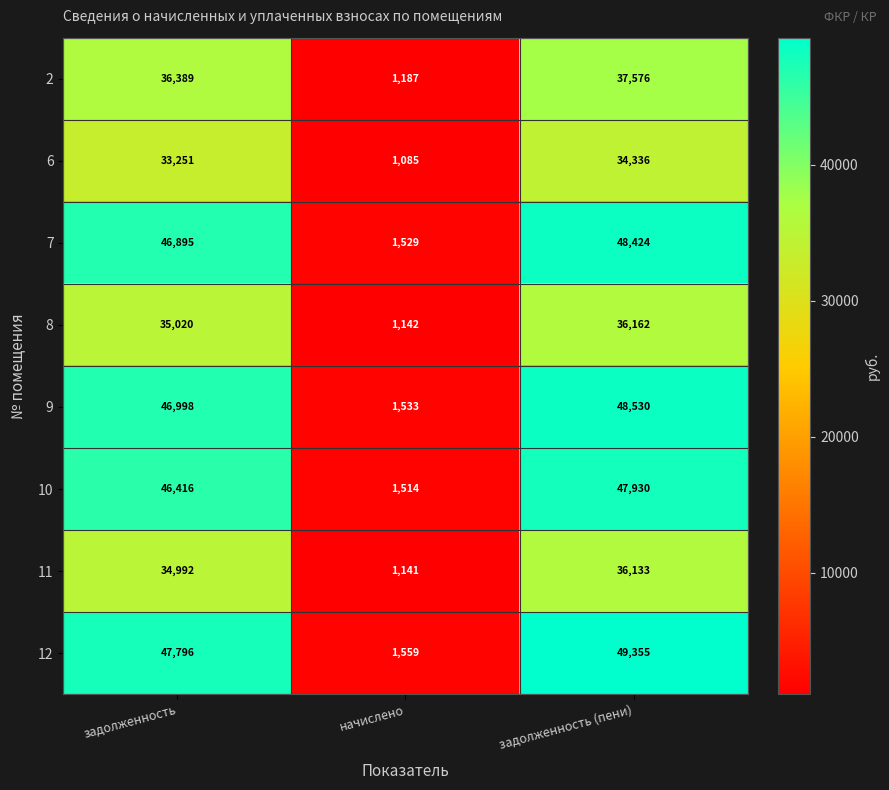

How many data points in 11 are less than 34992?

1